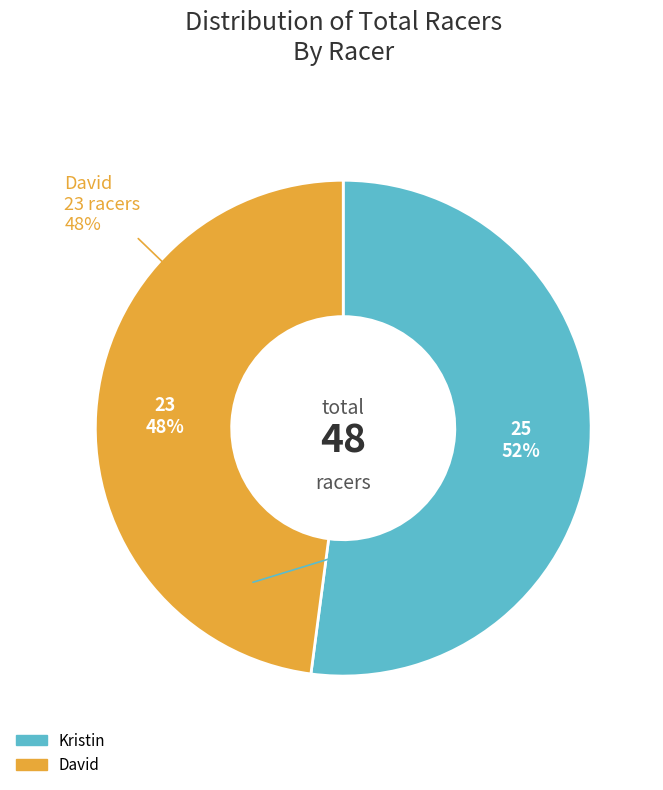

To the nearest percent, what is the combined percentage of Kristin and David?

100%